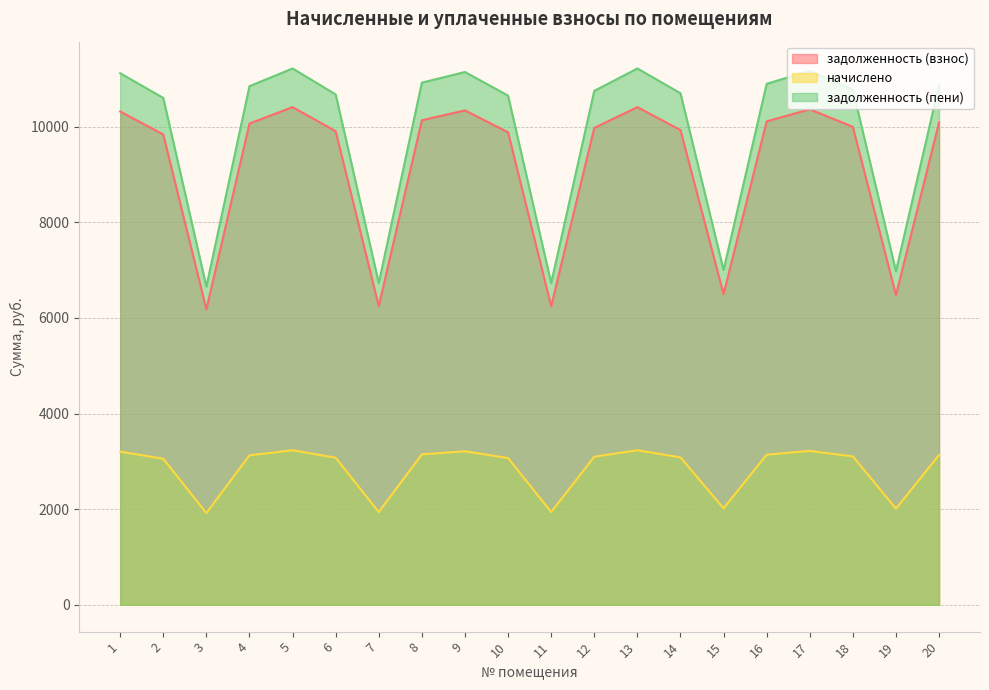

At which label does задолженность (взнос) first exceed 9996?

1